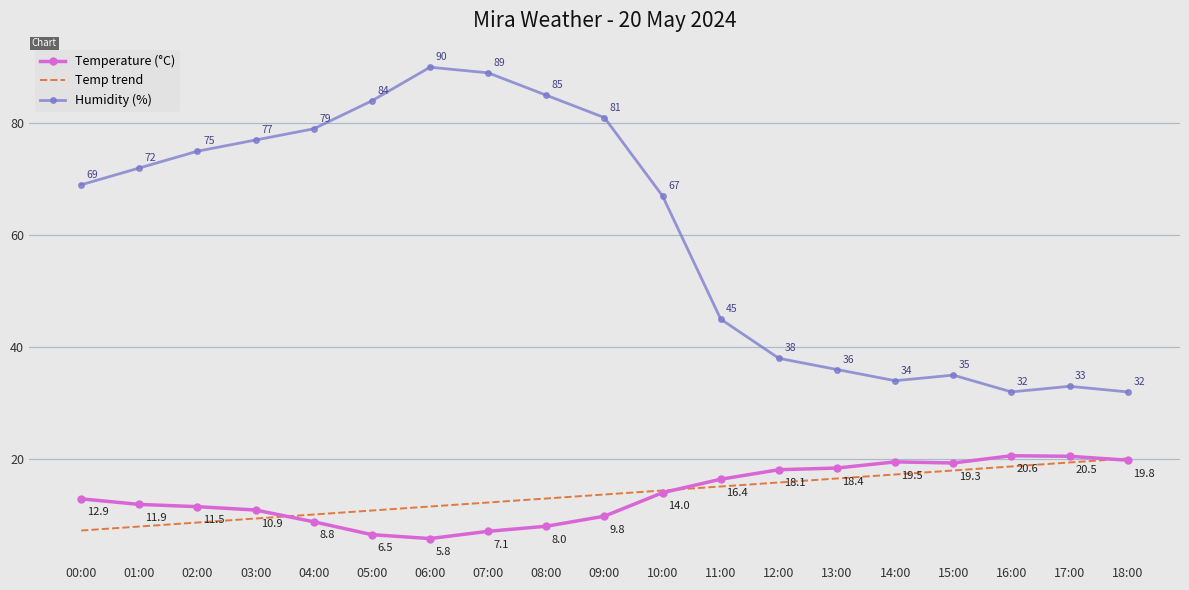

What is the average value of the Temp trend series?

13.7